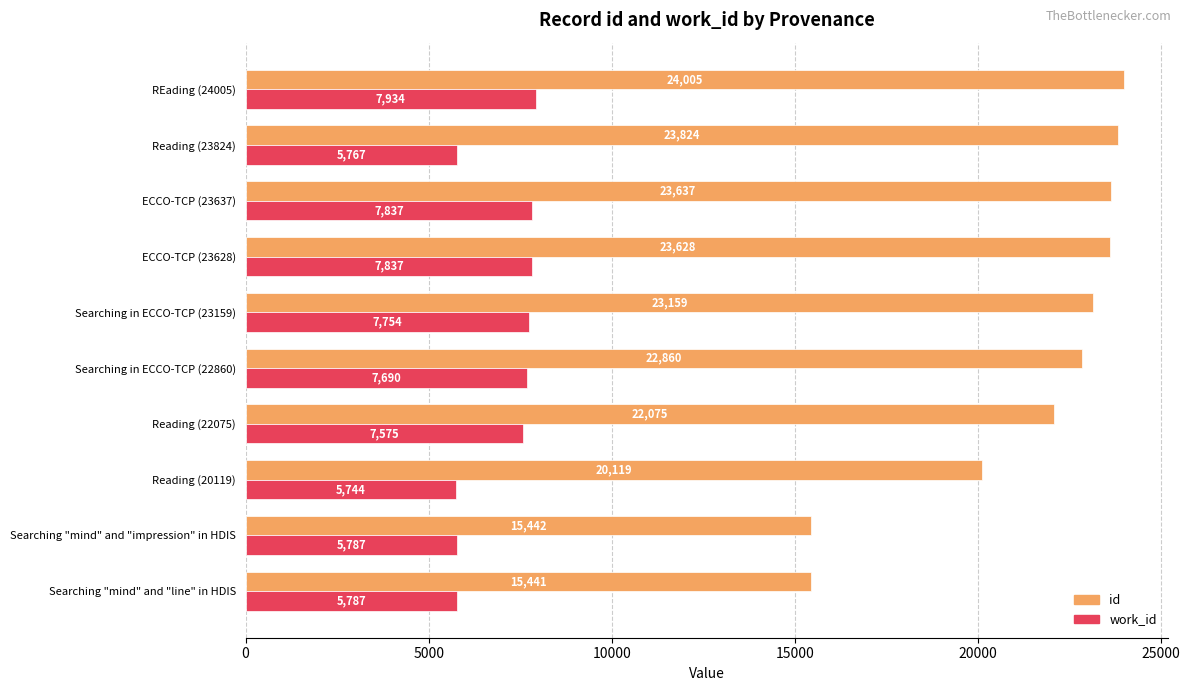

What is the difference between the maximum and second lowest values in the work_id series?

2167